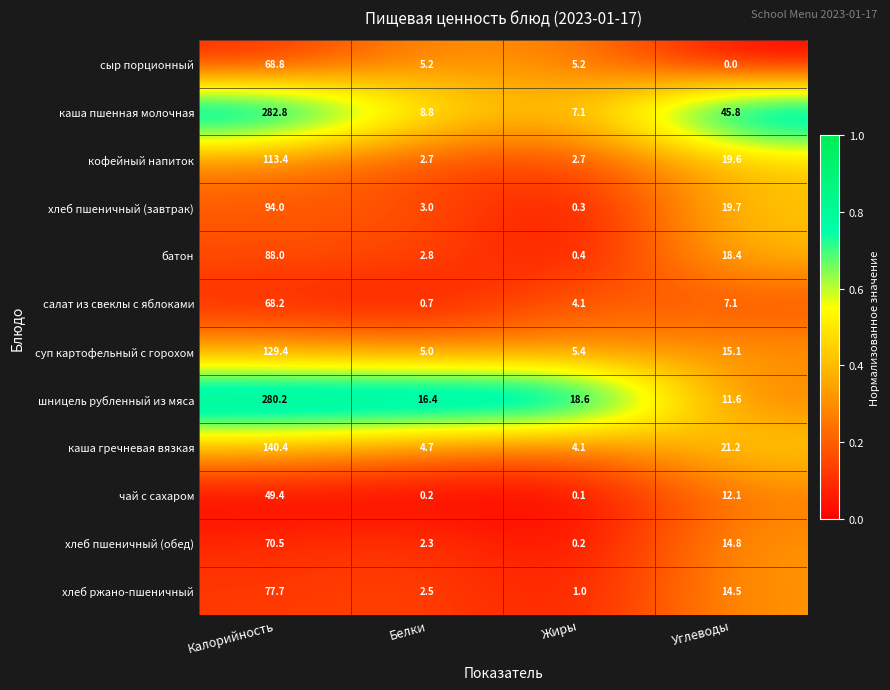

List the series in order of their peak value, lowest first.

чай с сахаром, салат из свеклы с яблоками, сыр порционный, хлеб пшеничный (обед), хлеб ржано-пшеничный, батон, хлеб пшеничный (завтрак), кофейный напиток, суп картофельный с горохом, каша гречневая вязкая, шницель рубленный из мяса, каша пшенная молочная